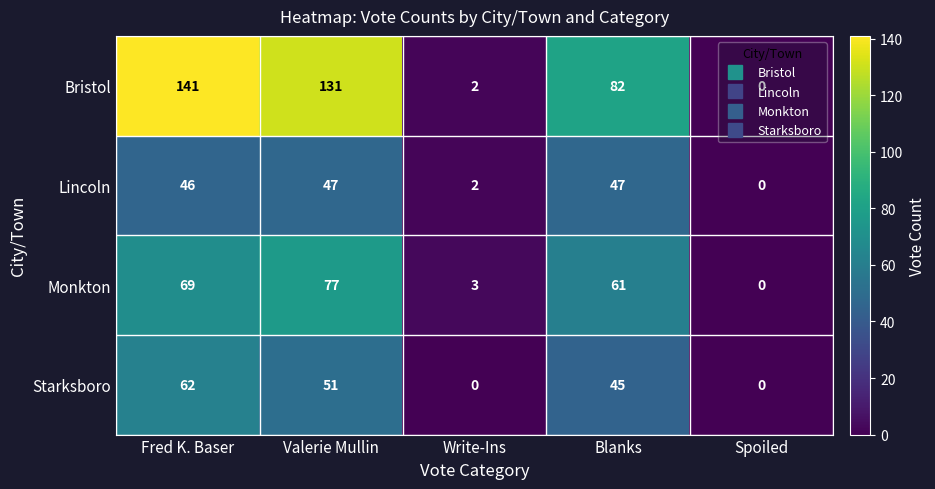

What is the difference between the highest and lowest values at Write-Ins?

3